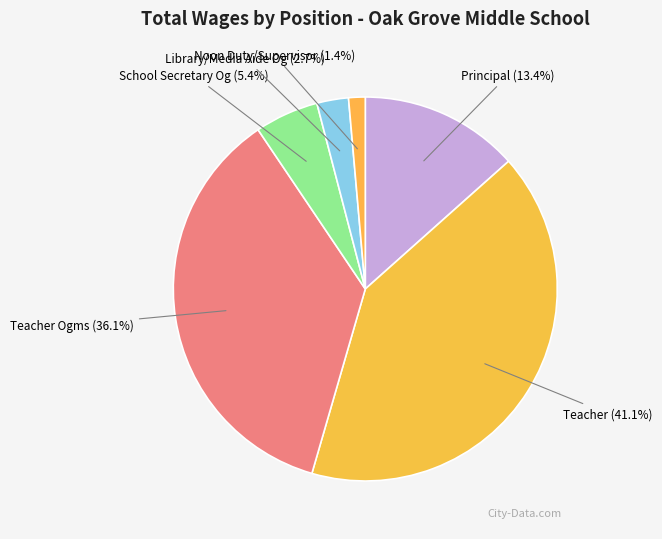

What is the largest slice in the pie chart?

Teacher